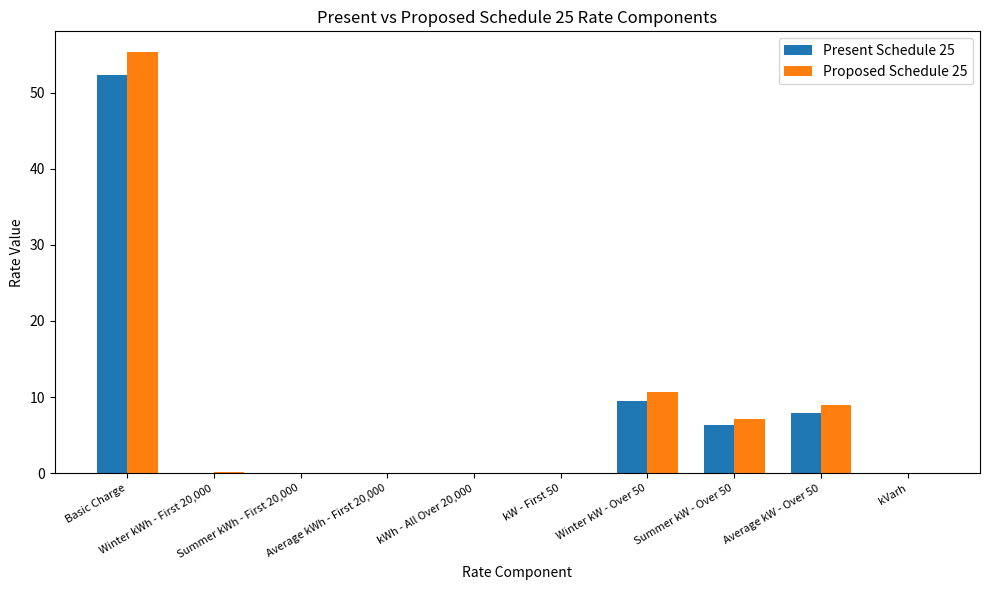

List the series in order of their peak value, highest first.

Proposed Schedule 25, Present Schedule 25